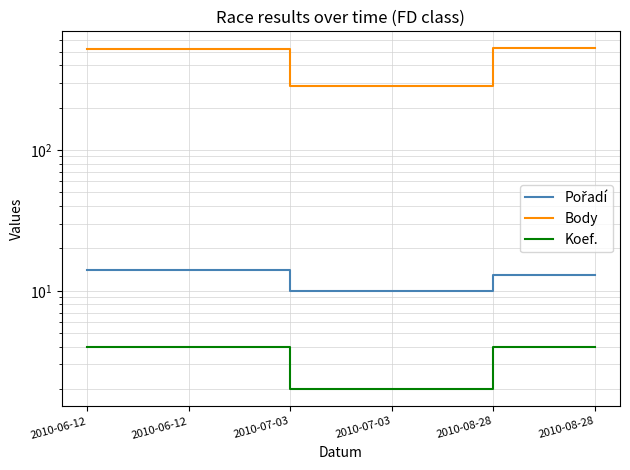

Which series has the widest spread of values?

Body